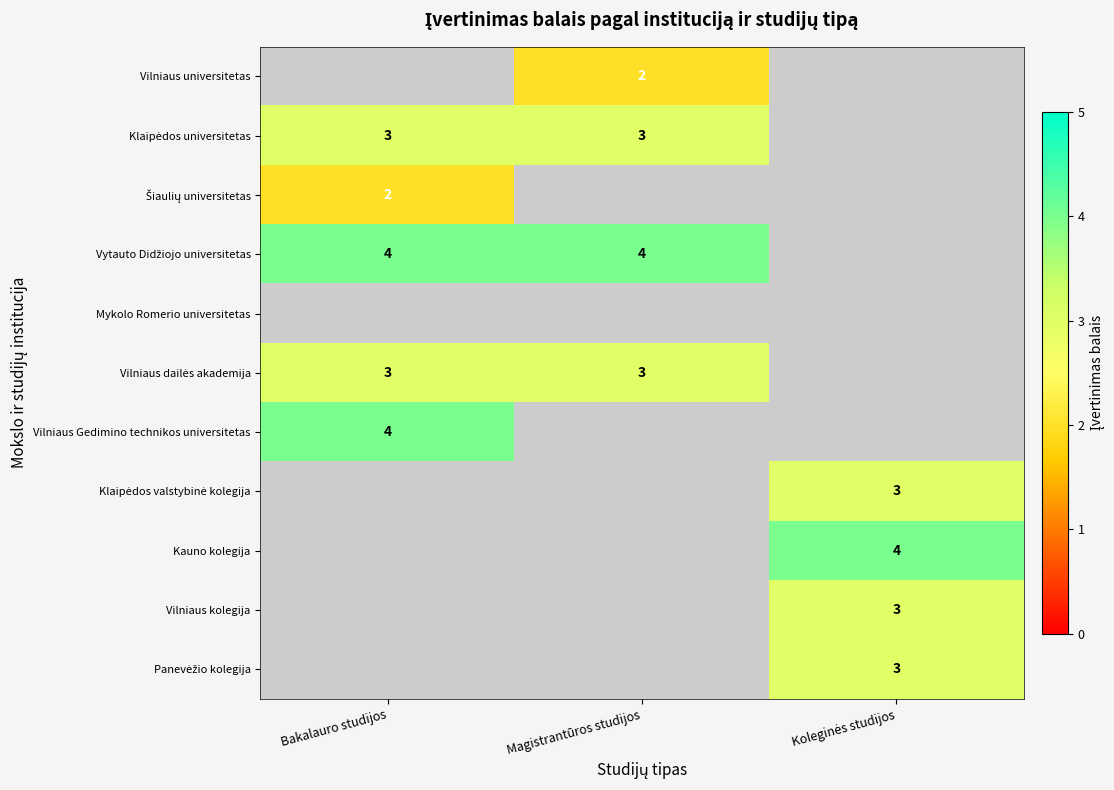

Rank the categories by Klaipėdos universitetas value from highest to lowest.

Bakalauro studijos, Magistrantūros studijos, Koleginės studijos